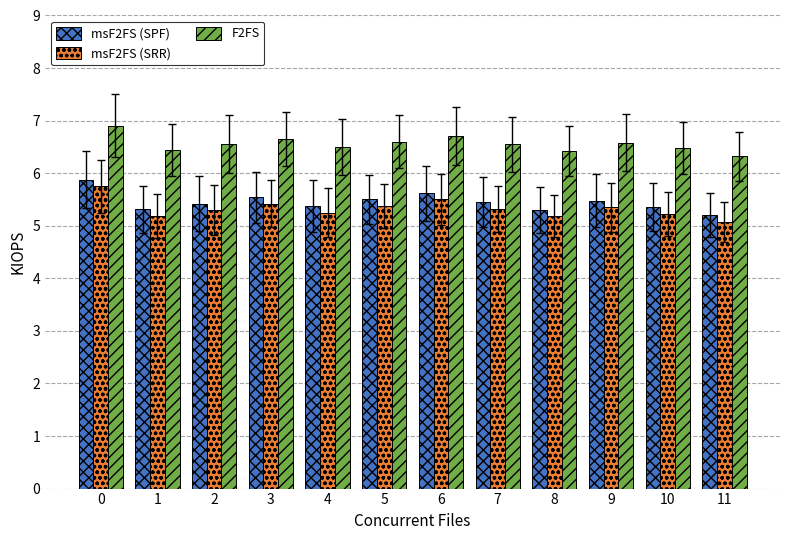

What is the value of the msF2FS (SPF) bar at the 4th from the left?

5.5